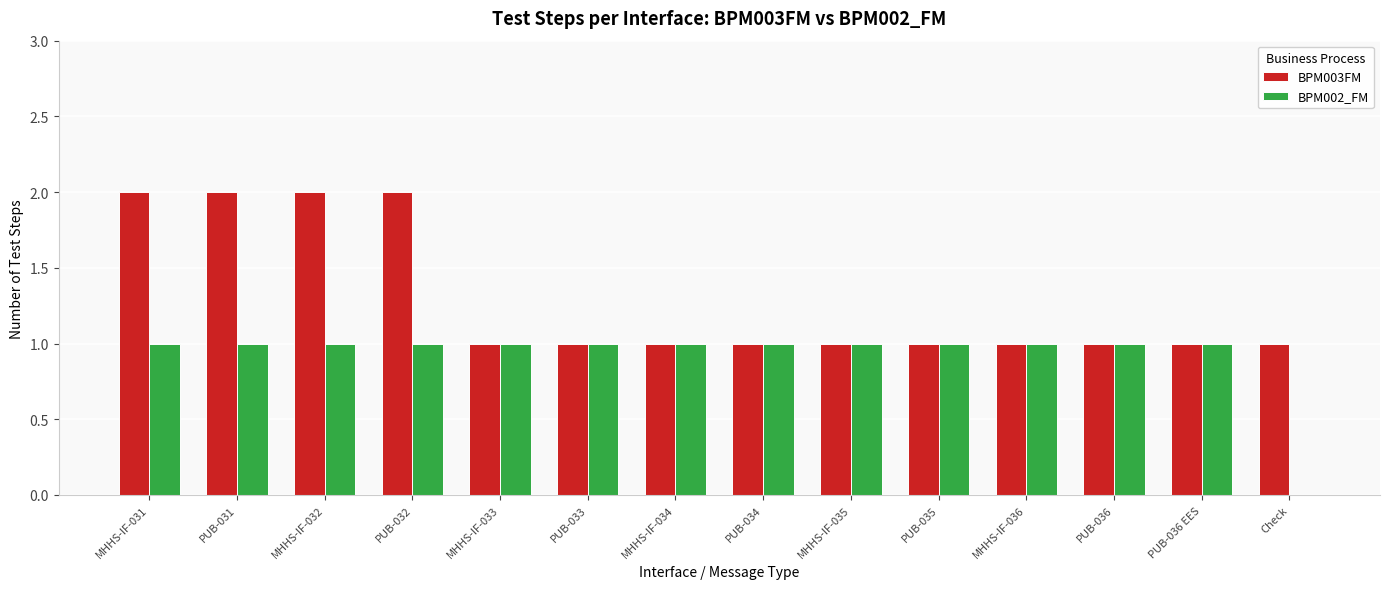

Between MHHS-IF-033 and Check, which series saw the biggest shift?

BPM002_FM